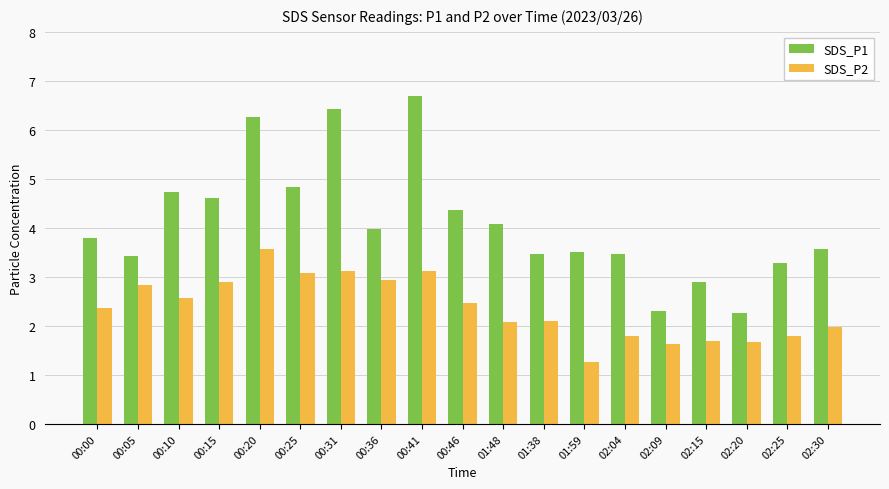

Rank the series by their maximum value, from lowest to highest.

SDS_P2, SDS_P1